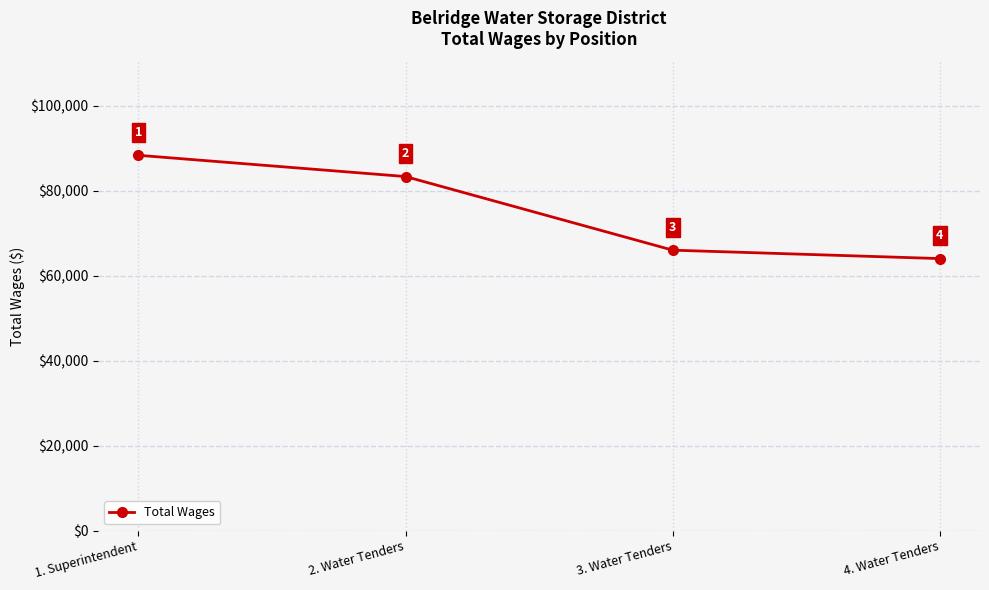

Count the number of data series in this chart.

1